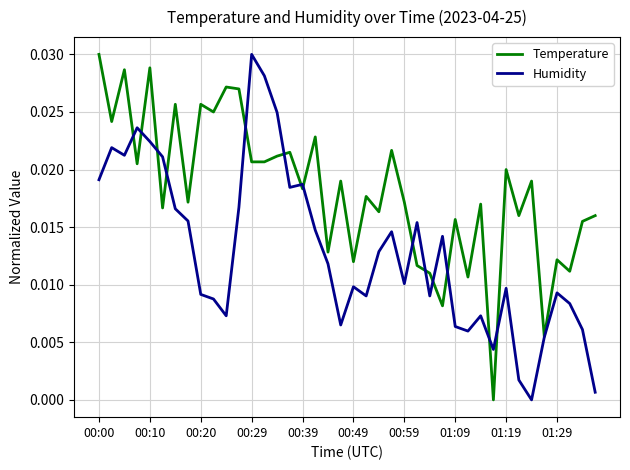

Rank the series by their average value, from highest to lowest.

Temperature, Humidity